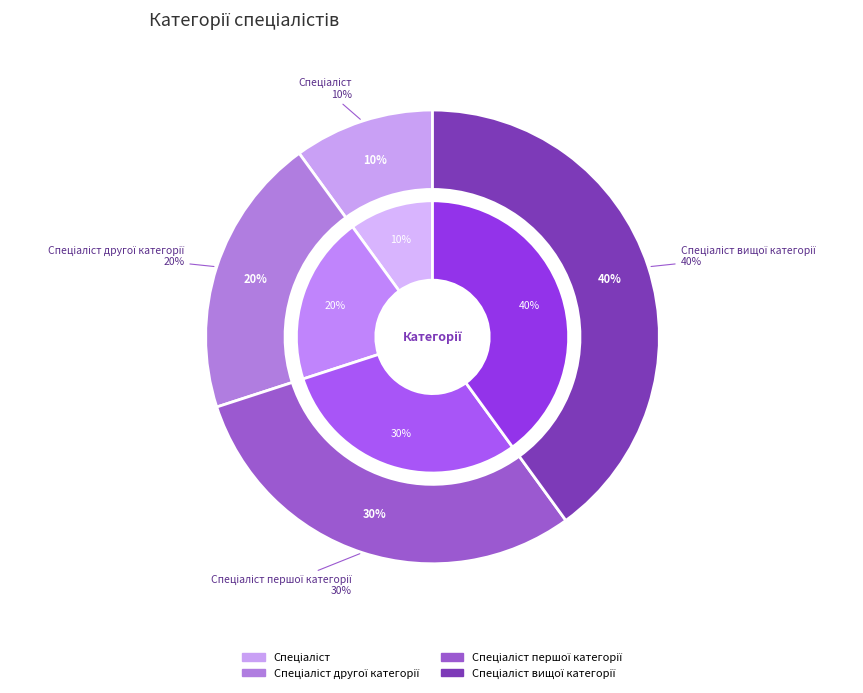

What is the largest slice in the pie chart?

Спеціаліст вищої категорії